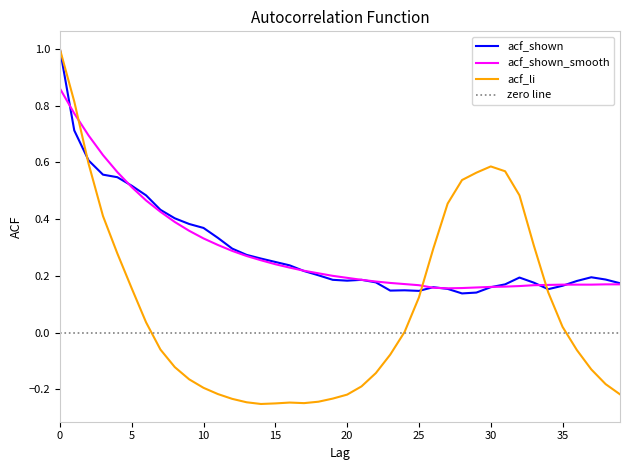

Is the value of acf_shown at 6 greater than the value of acf_li at 27?

Yes